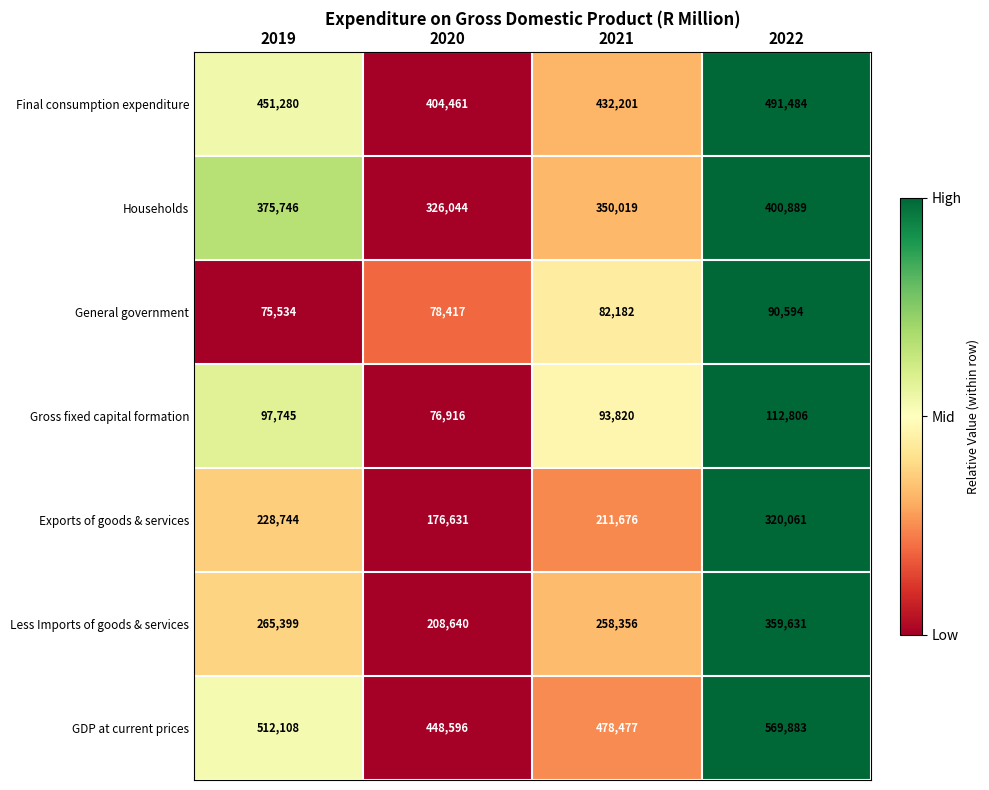

At how many categories does at least one series exceed 460429?

3